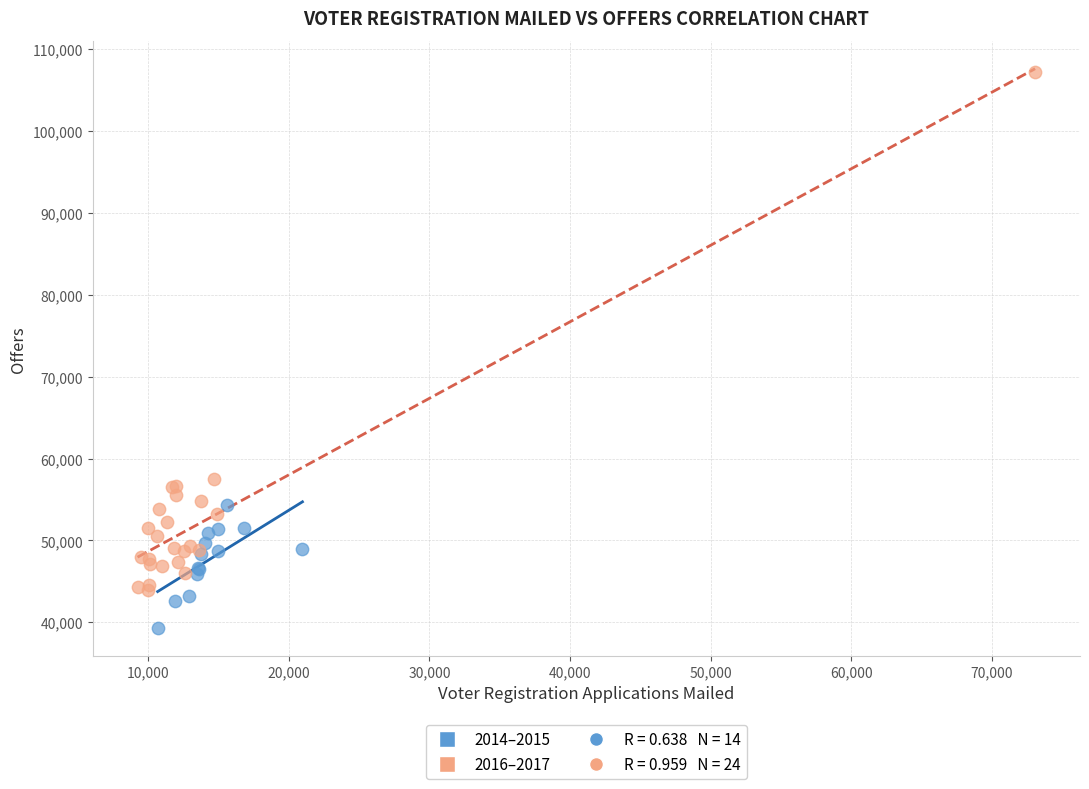

Which series contains the lowest Y value?

2014–2015